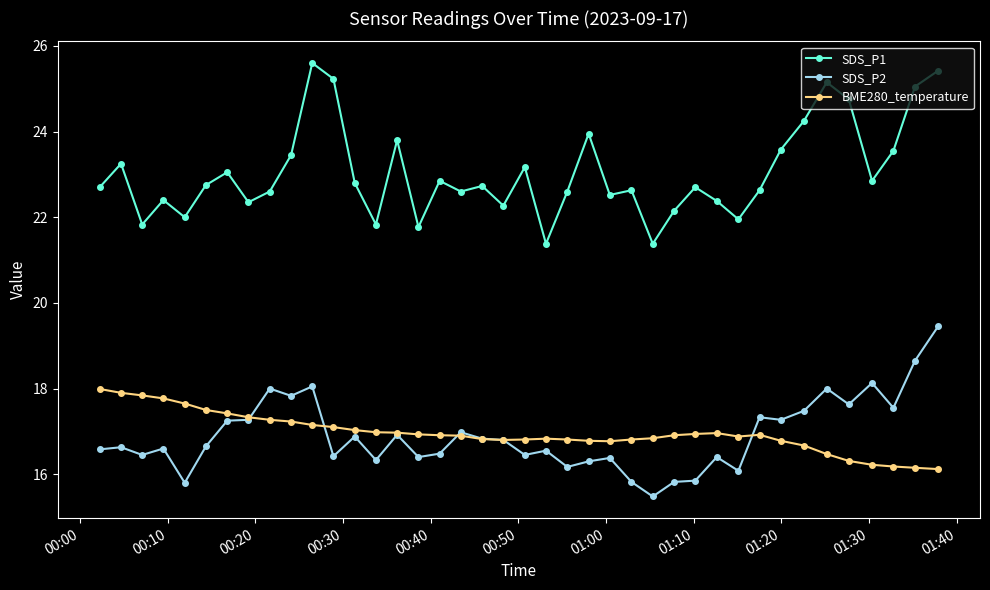

What are all the series names shown in the legend?

SDS_P1, SDS_P2, BME280_temperature